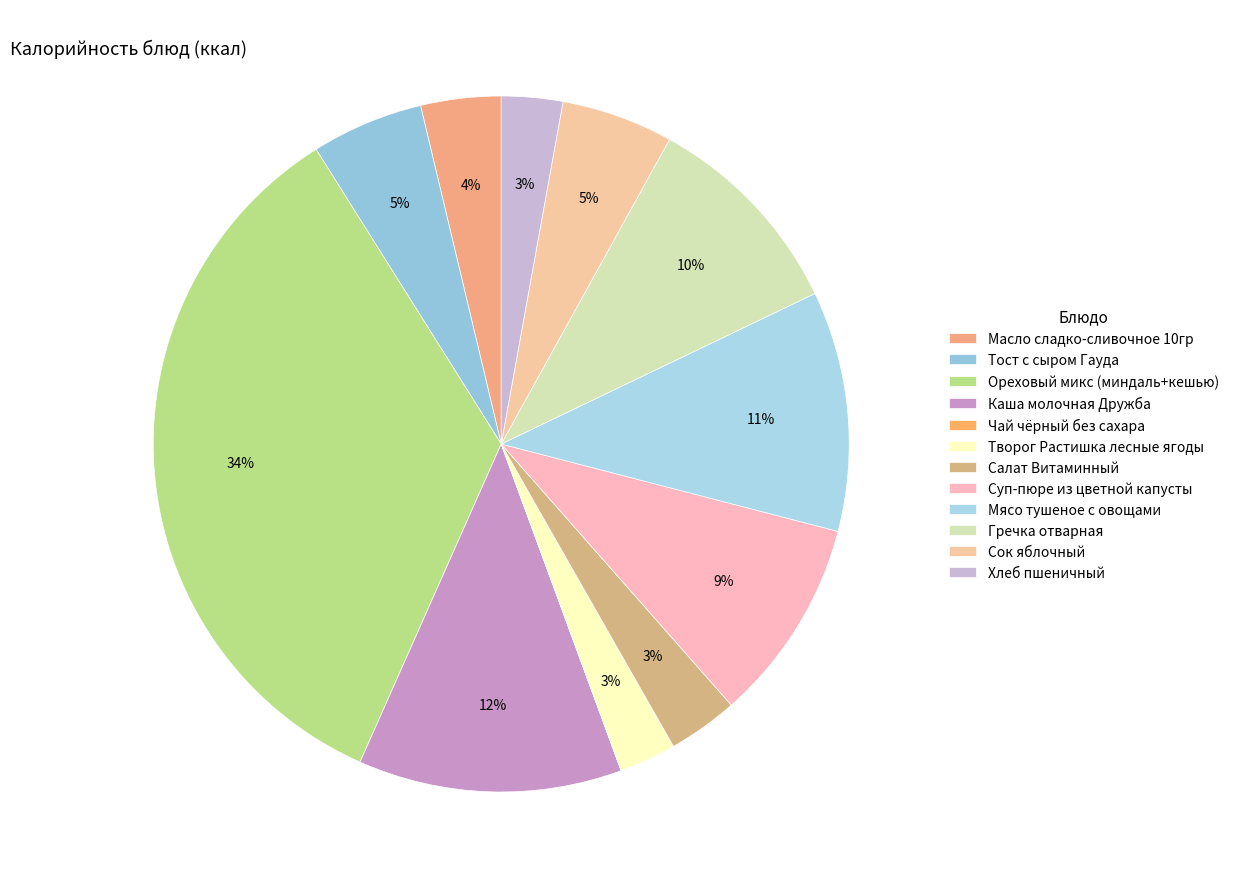

Does Творог Растишка лесные ягоды represent more than half of the total?

No